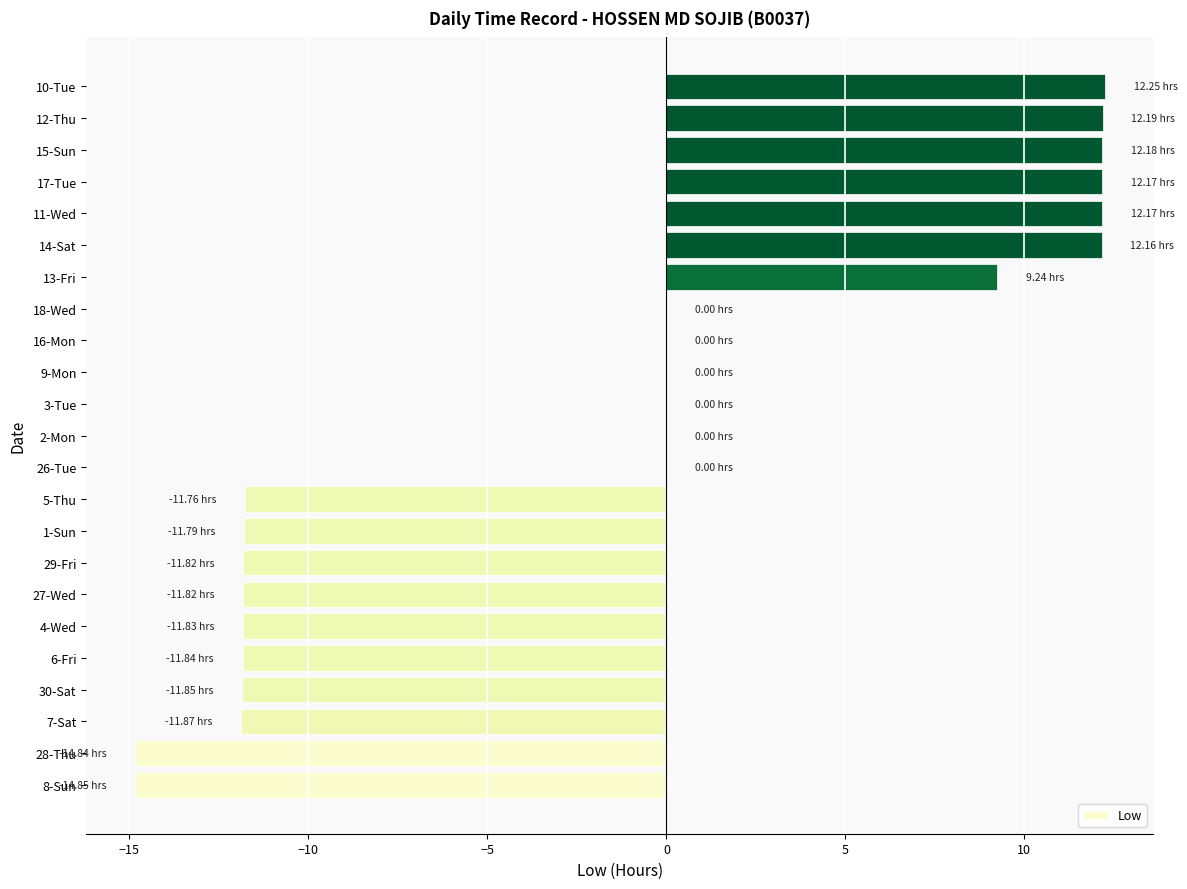

Which has a higher value, 29-Fri or 2-Mon?

2-Mon